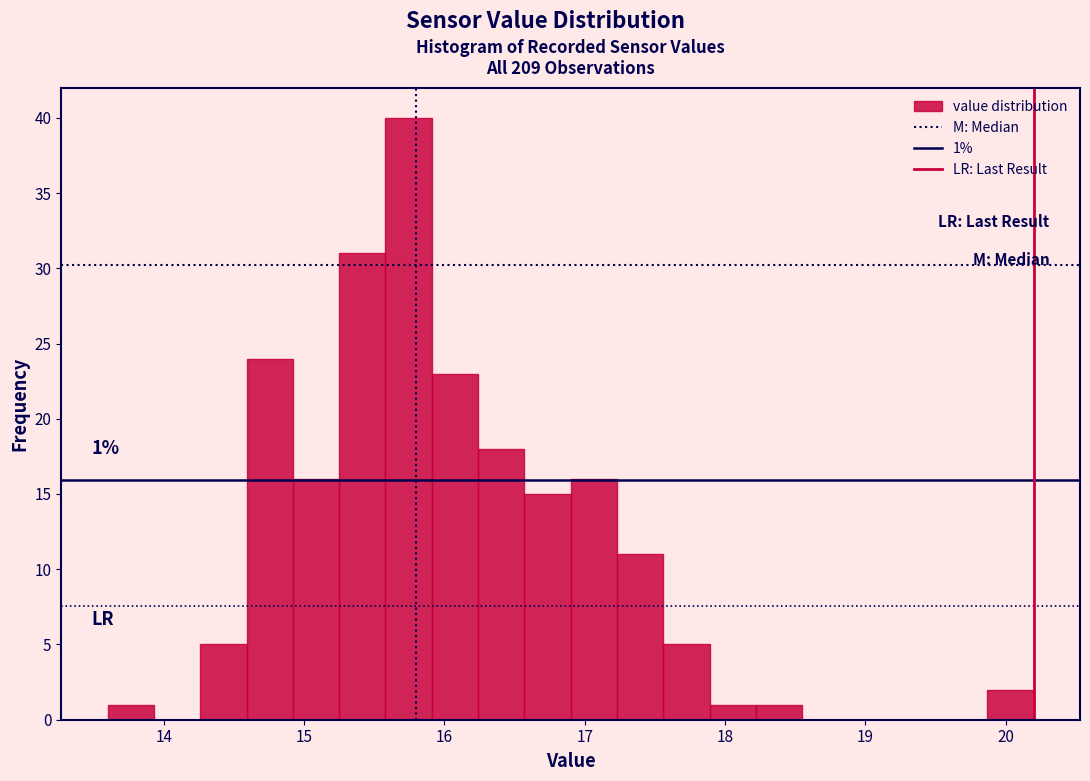

Around what value on the x-axis is the tallest bar? Give the approximate position of its centre, as read against the axis.

15.7